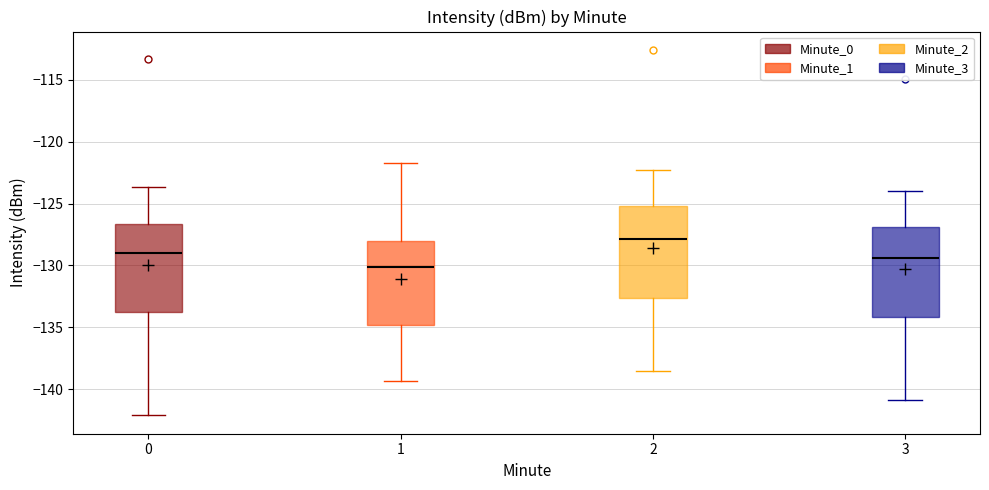

Reading left to right, read every box against the y-axis: the position of its median line, the range the box covers, and the ends of its whiskers. The values are not printed on the chart, so give them approximately, as read against the axis.

0: median -129.0, box -134.0 to -126.5, whiskers -142.0 to -123.5
1: median -130.0, box -135.0 to -128.0, whiskers -139.5 to -121.5
2: median -128.0, box -132.5 to -125.0, whiskers -138.5 to -122.0
3: median -129.5, box -134.0 to -127.0, whiskers -141.0 to -124.0